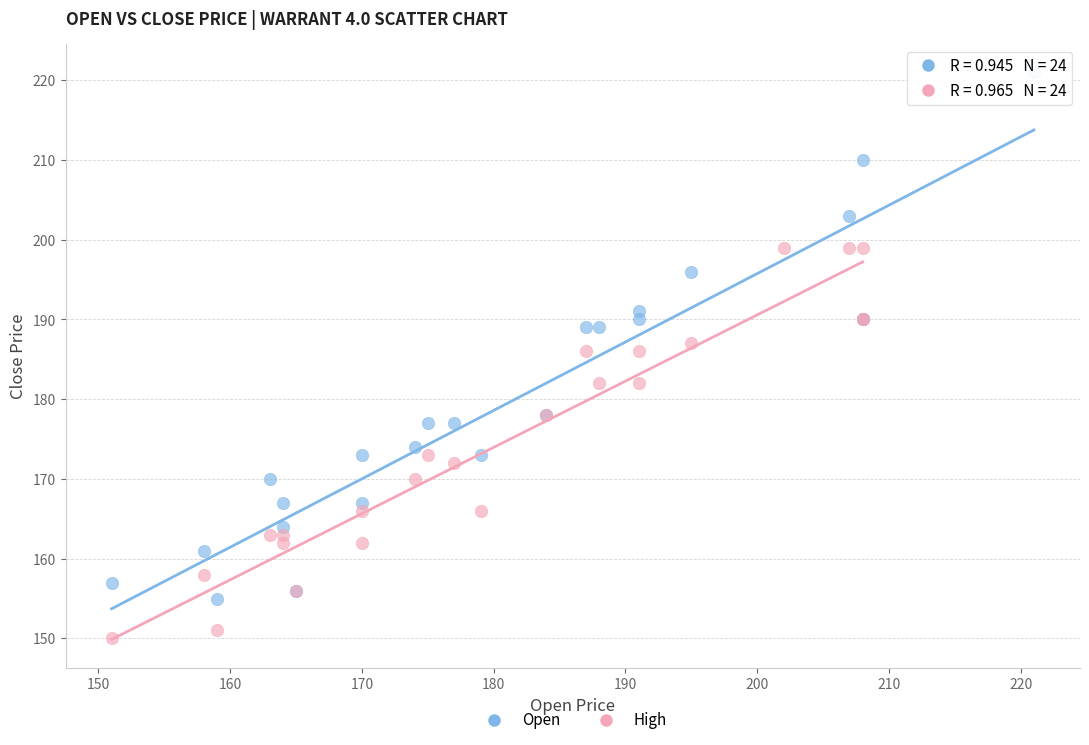

Which series contains the highest Y value?

Open